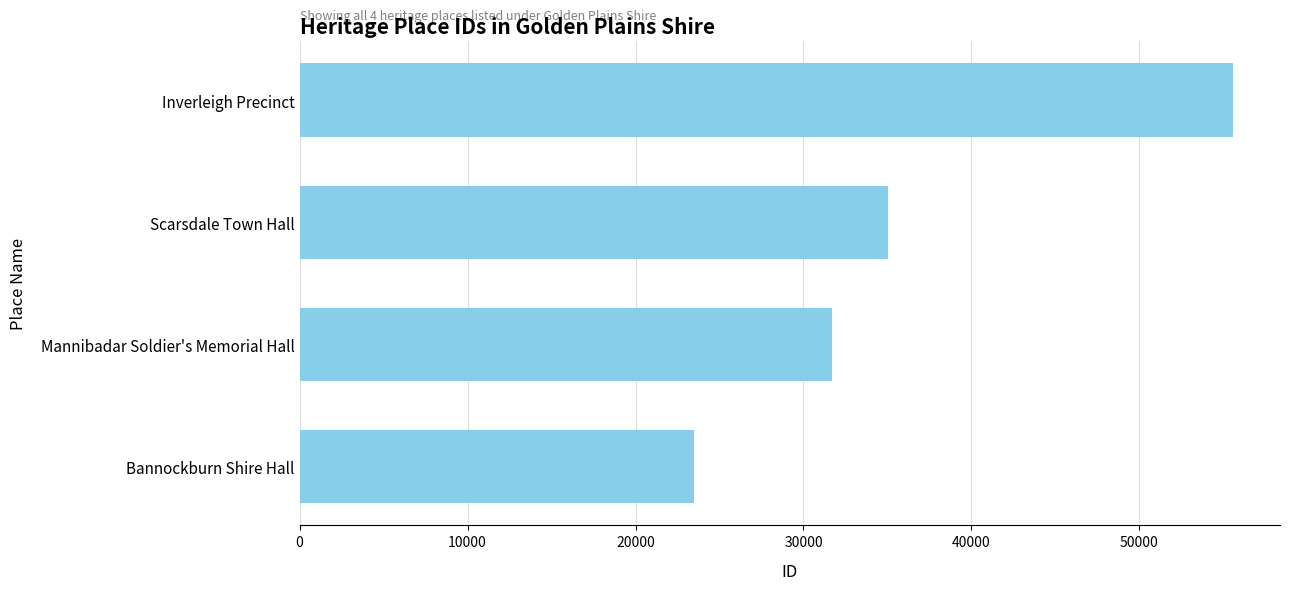

The value at Scarsdale Town Hall is 35048. True or false?

True